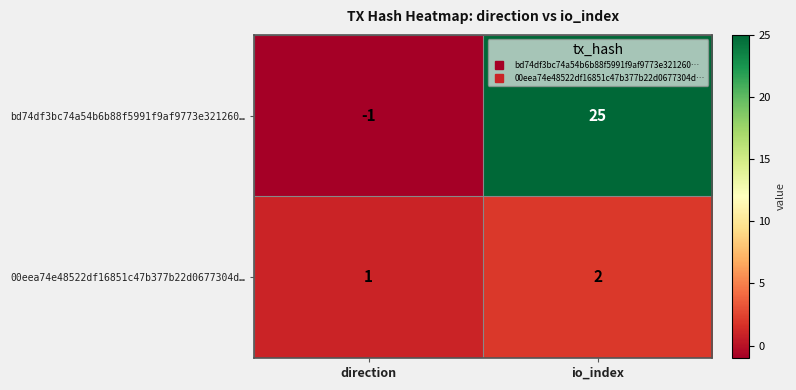

How many distinct data groups are displayed?

2